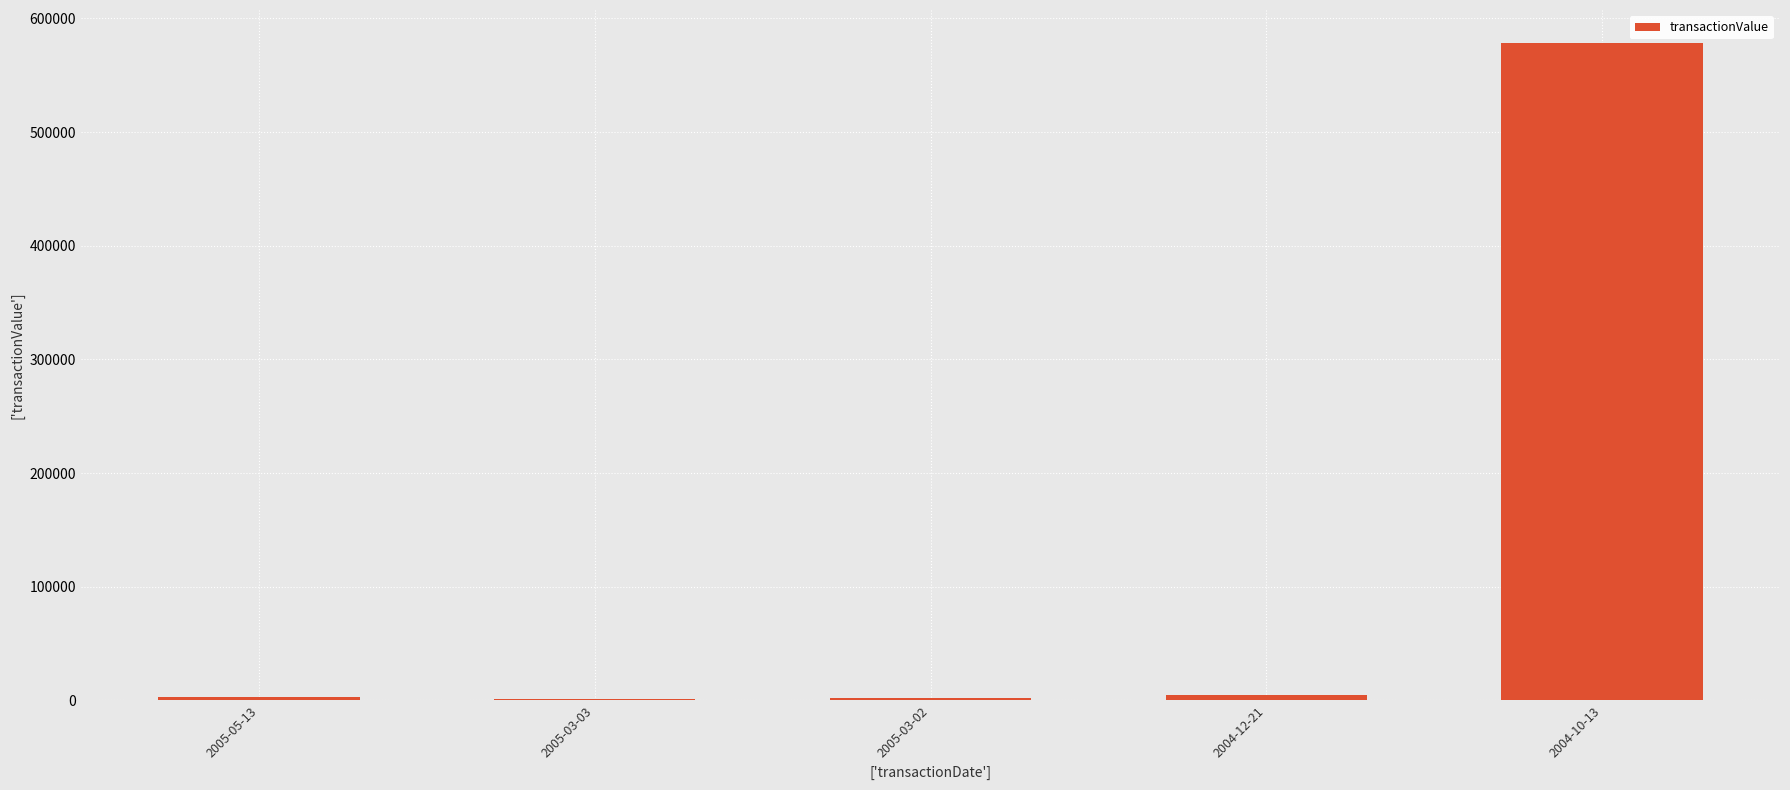

What is the sum of all values?

590931